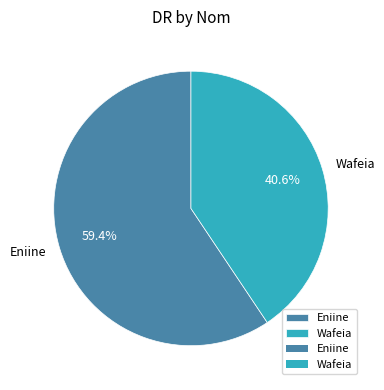

What percentage is the Eniine slice, to the nearest percent?

59%